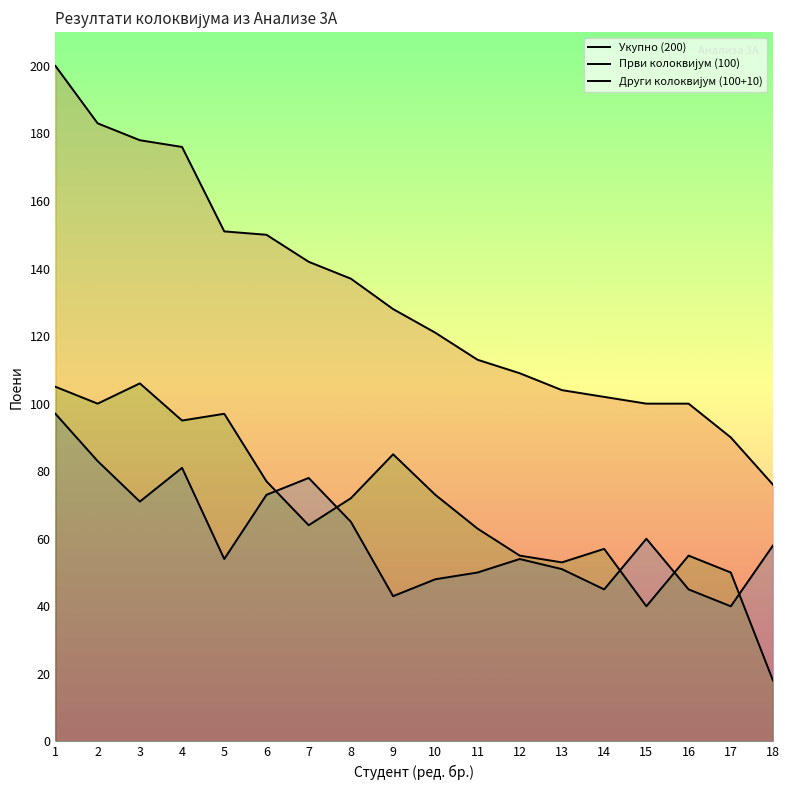

What is the spread (max minus min) of values at 5?

97